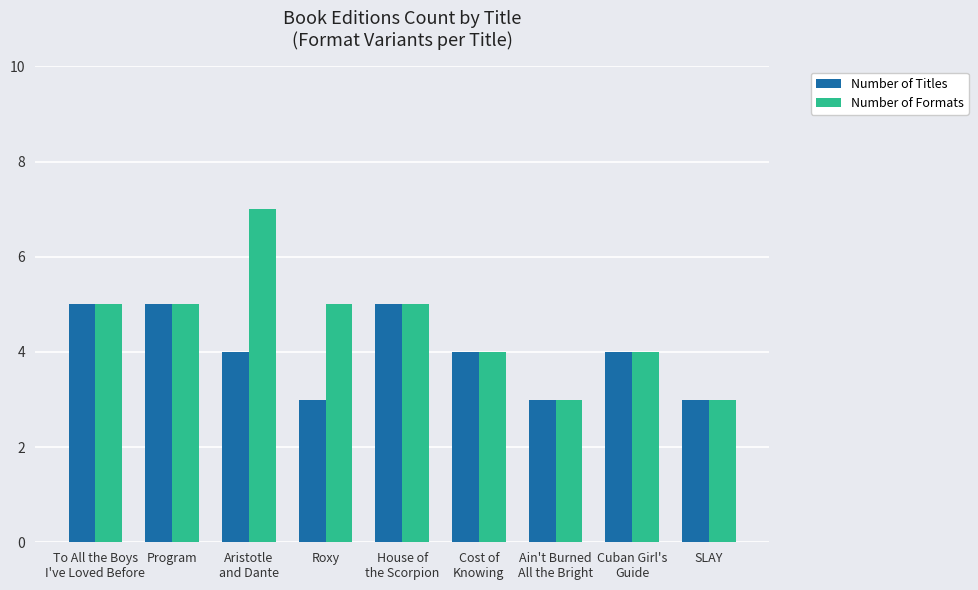

What are all the series names shown in the legend?

Number of Titles, Number of Formats